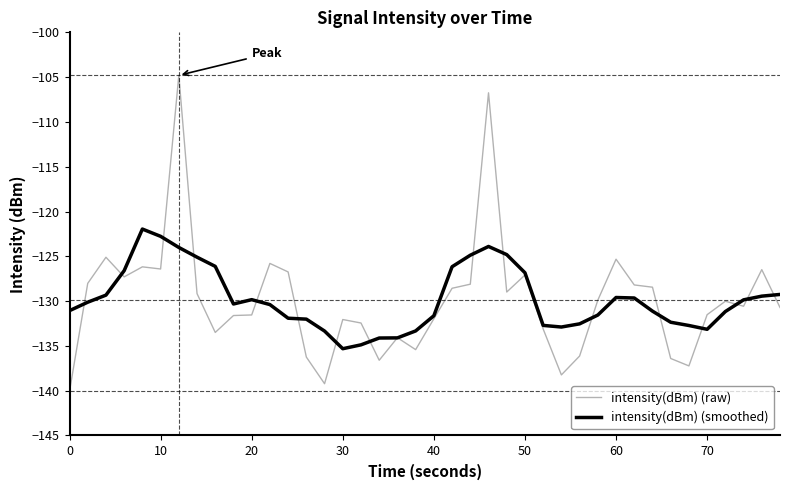

Which series has the largest range (max minus min)?

intensity(dBm) (raw)